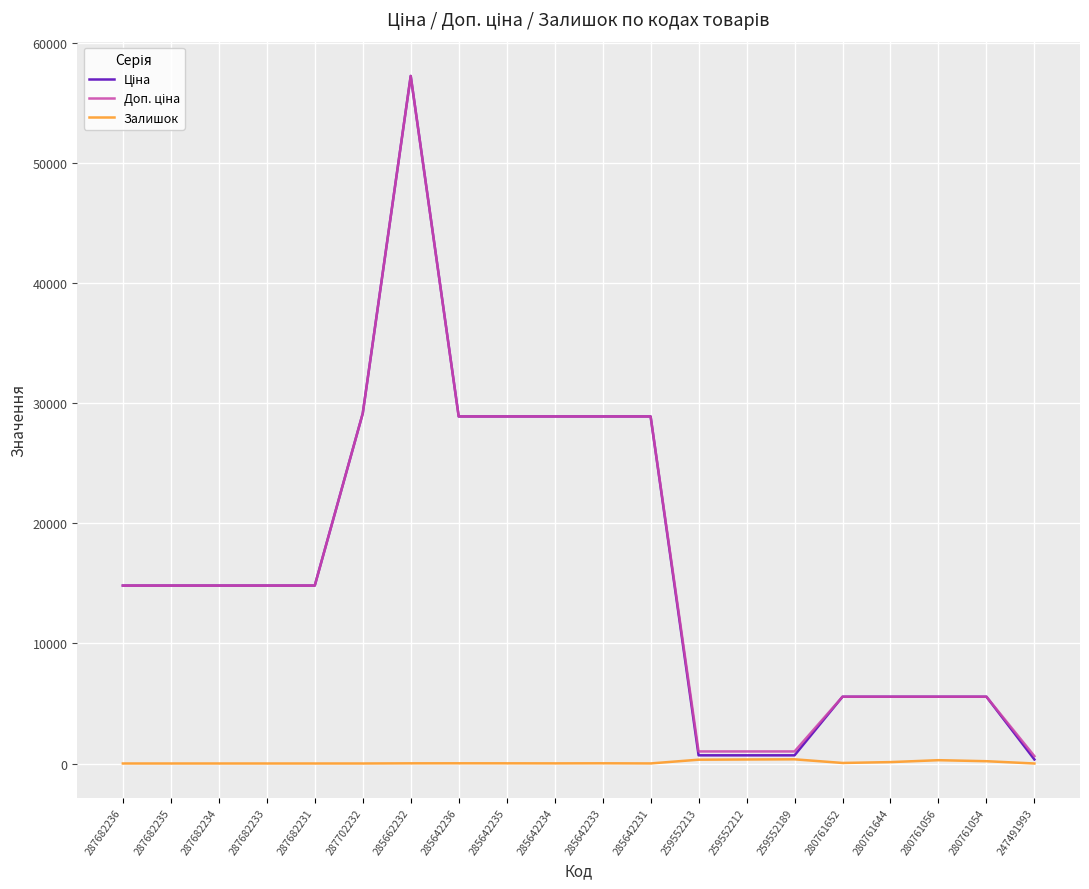

How many lines are shown in the chart?

3